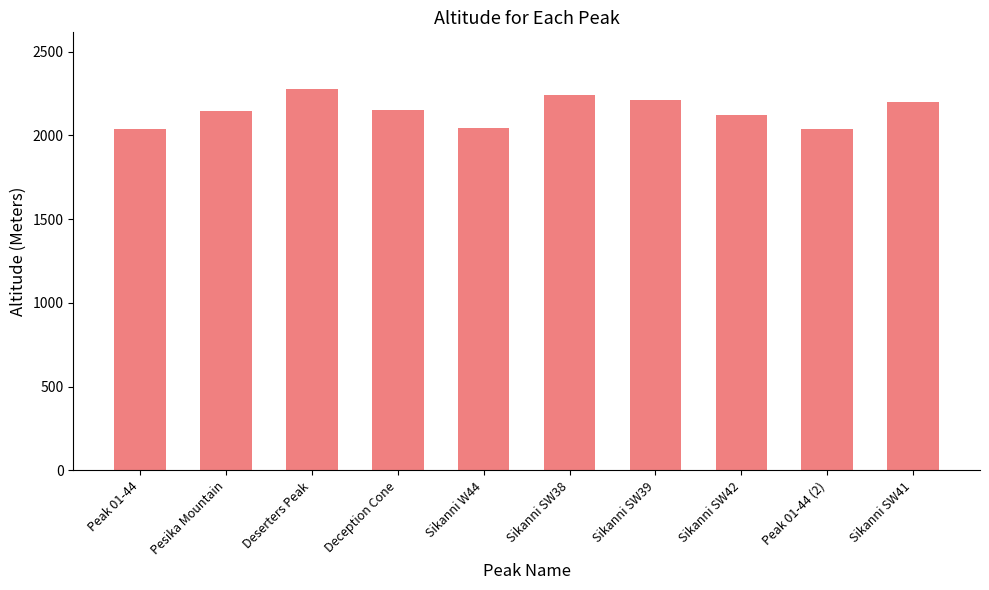

What is the sum of the values at Peak 01-44 and Sikanni SW42?

4158